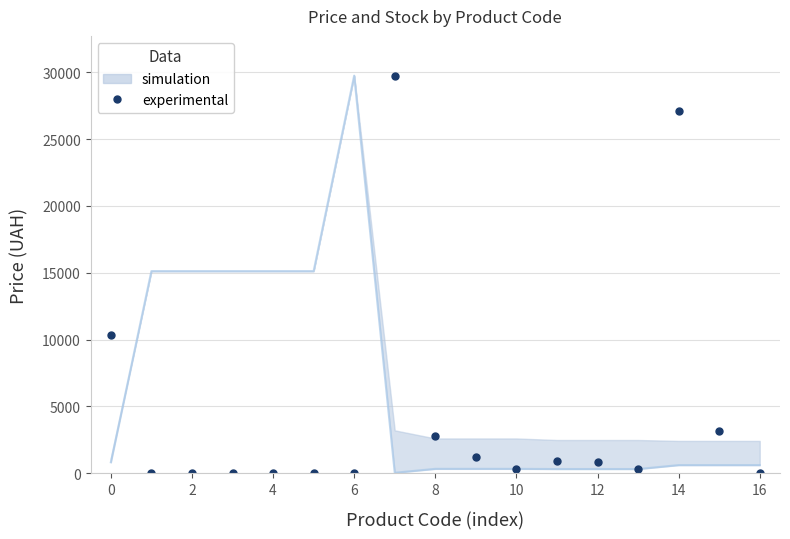

The chart shows a value of 78.1 at 10. True or false?

False